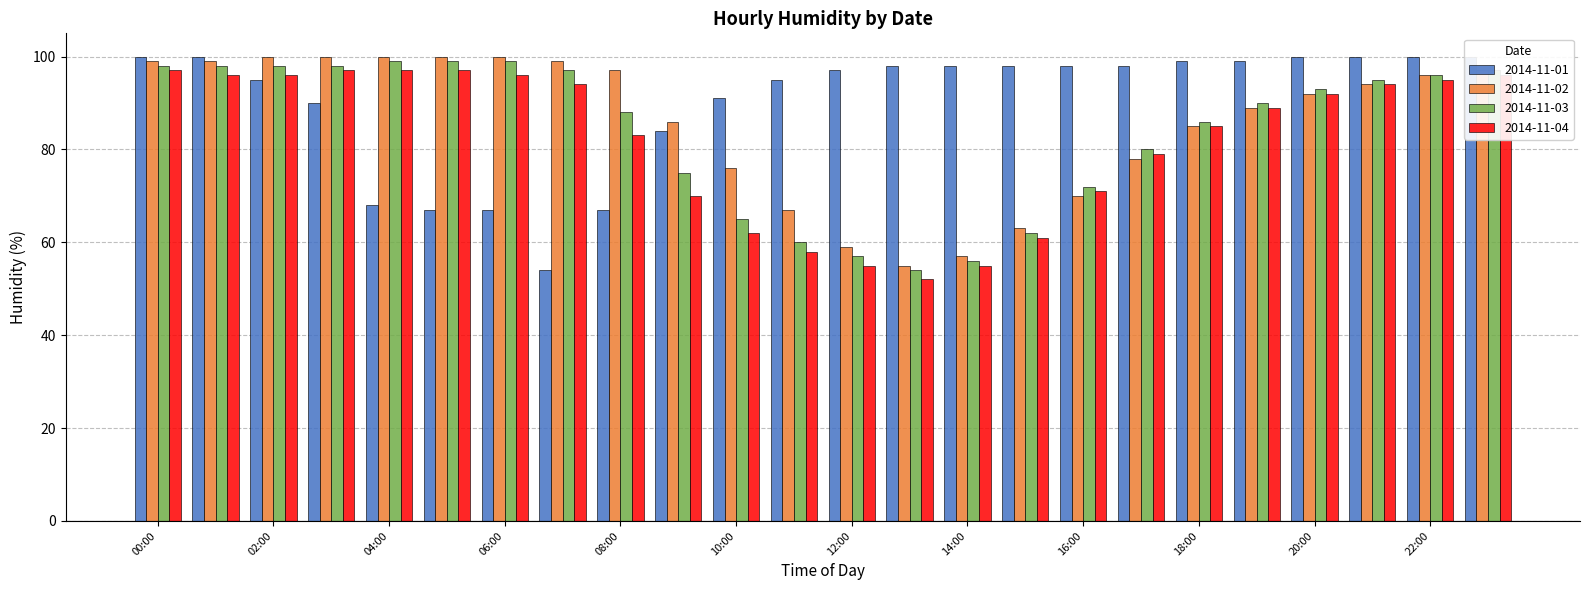

At which category is the sum across all series the highest?

00:00